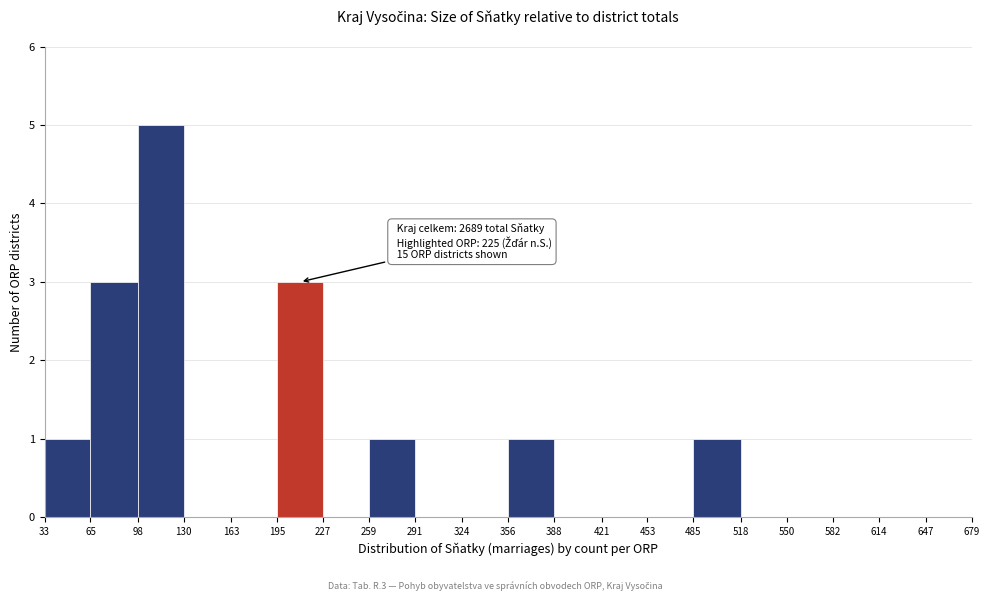

Which range on the x-axis has the tallest bar?

98 to 130